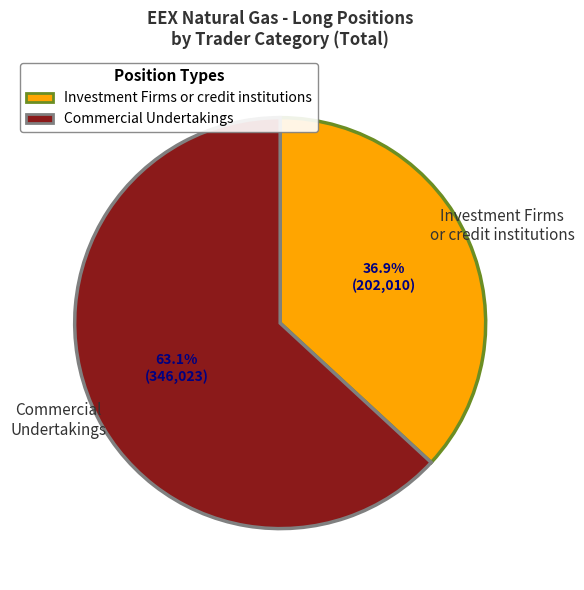

Which has a higher value, Commercial Undertakings or Investment Firms or credit institutions?

Commercial Undertakings